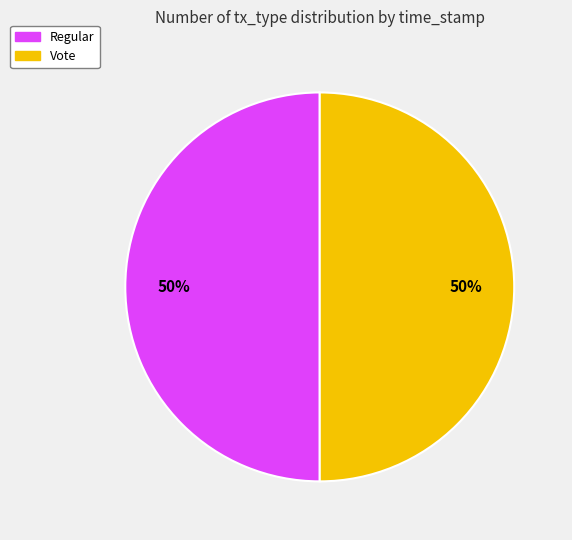

The Regular slice represents 65% of the pie. True or false?

False